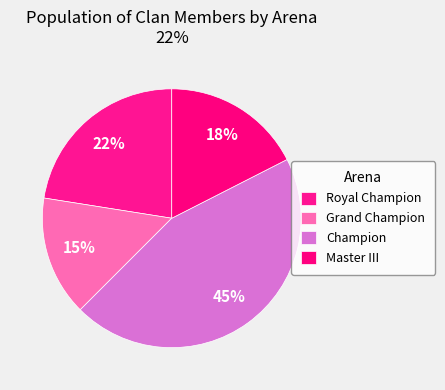

The Champion slice represents 34% of the pie. True or false?

False